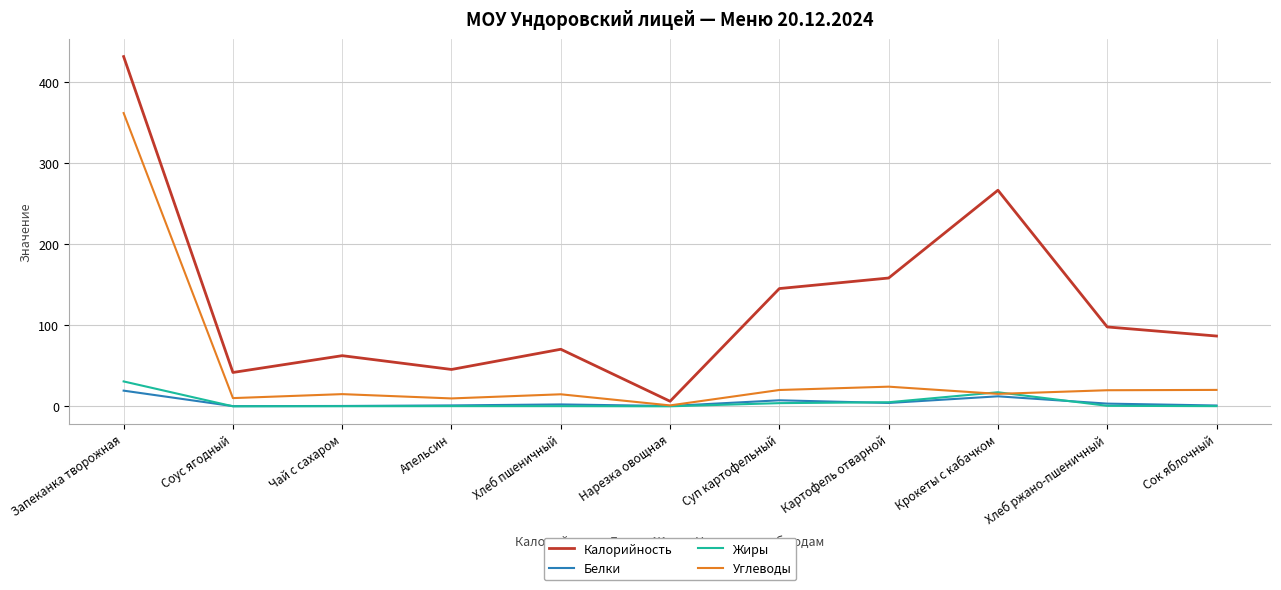

What is the sum of the Белки values at Нарезка овощная and Суп картофельный?

7.8